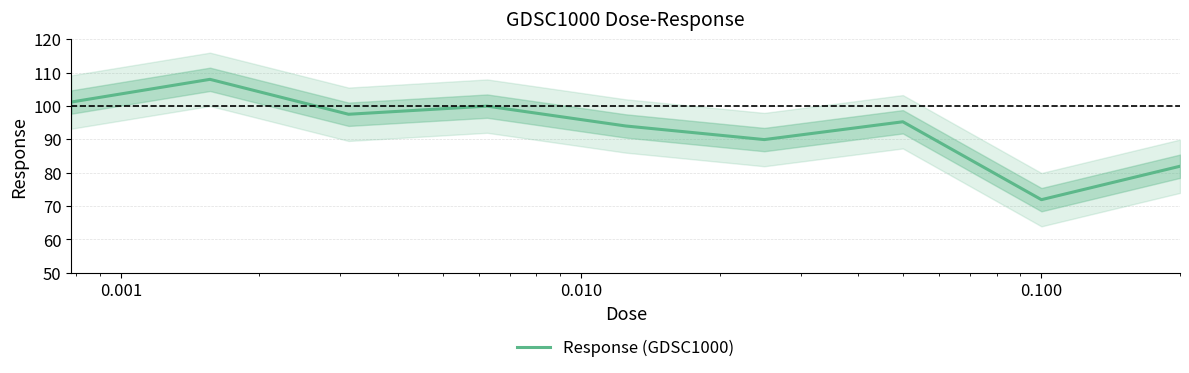

True or false: the data shows 71.9 at 0.100.

True